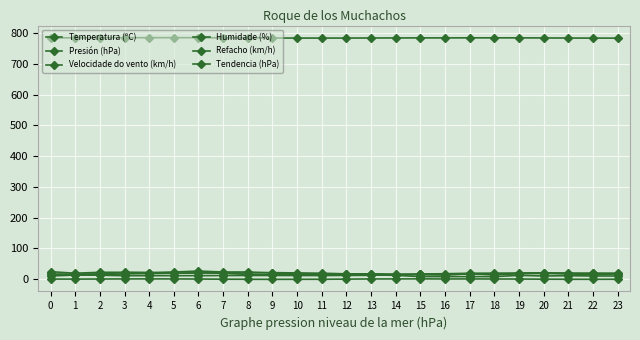

Rank the series at 15 from highest to lowest value.

Presión (hPa), Temperatura (ºC), Humidade (%), Refacho (km/h), Velocidade do vento (km/h), Tendencia (hPa)